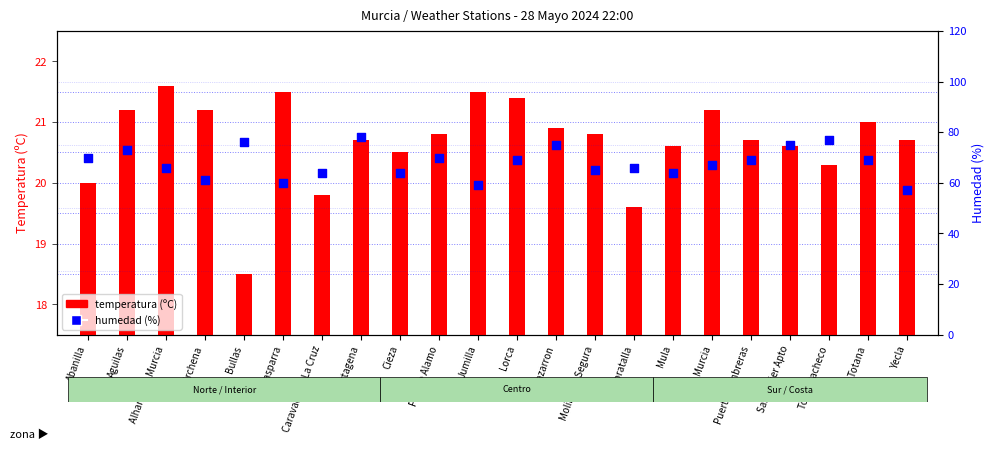

At how many categories does at least one series exceed 66?

12